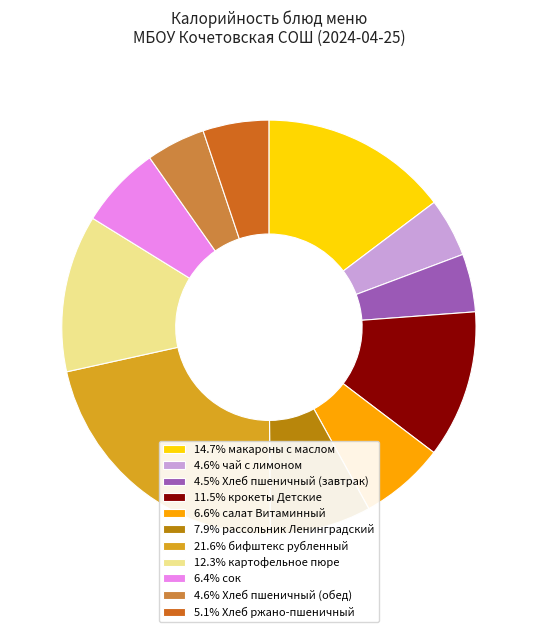

Does any single category account for the majority?

No